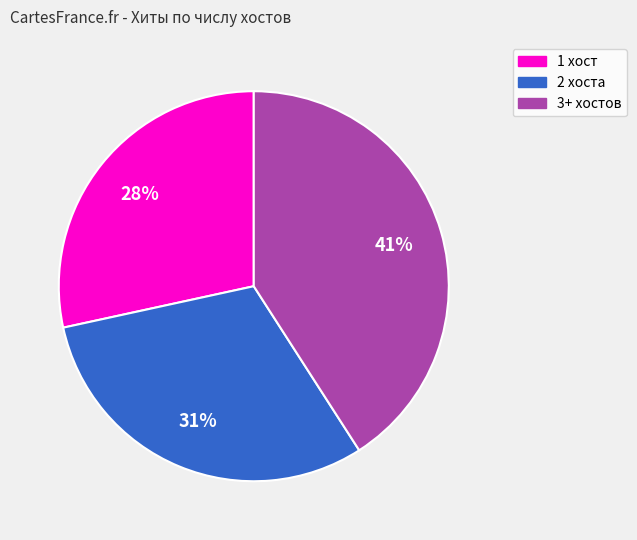

Is 2 the majority of the pie?

No